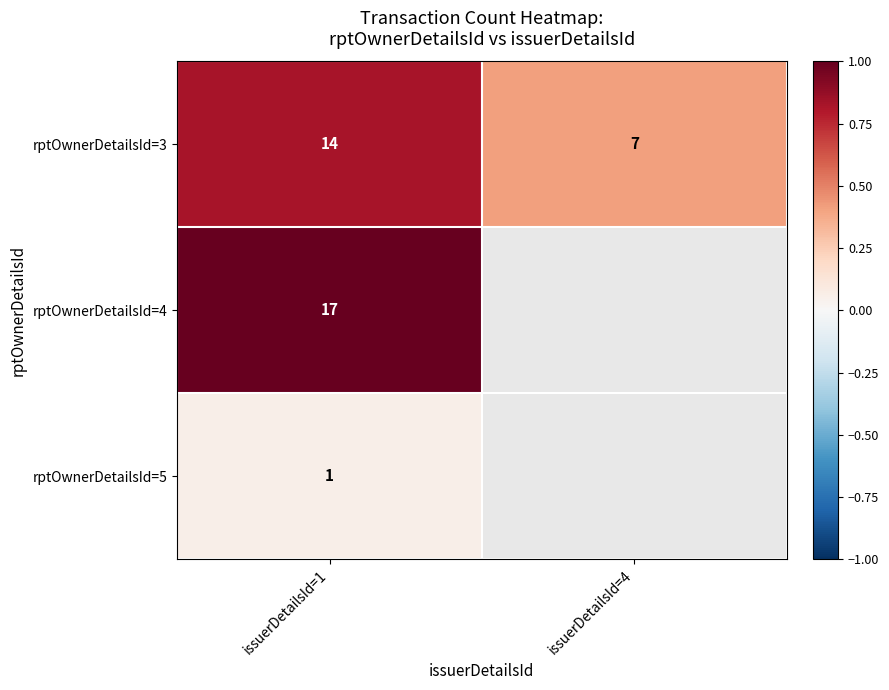

What is the maximum value for rptOwnerDetailsId=3?

14